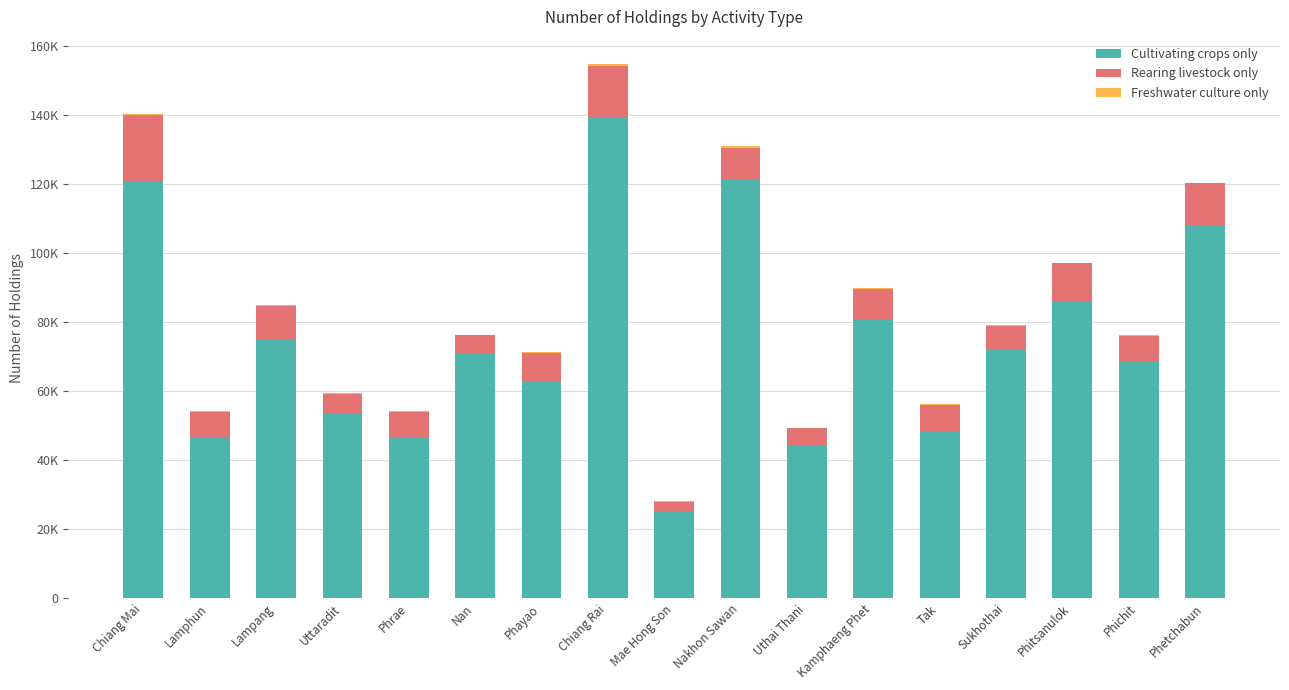

At which label does Cultivating crops only first exceed 70900?

Chiang Mai